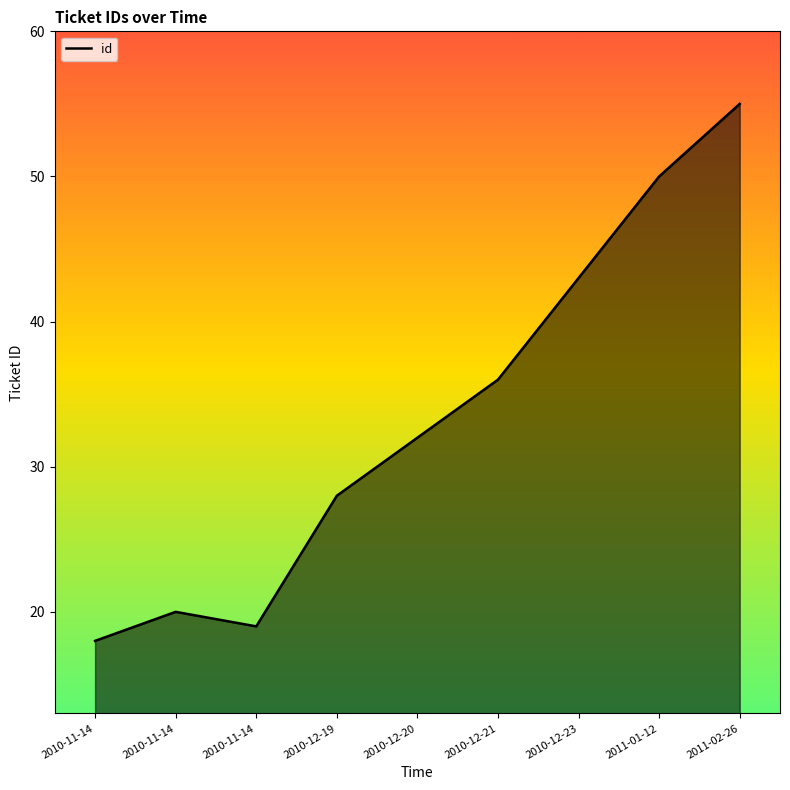

Is it true that the value at 2011-02-26 is 84?

False